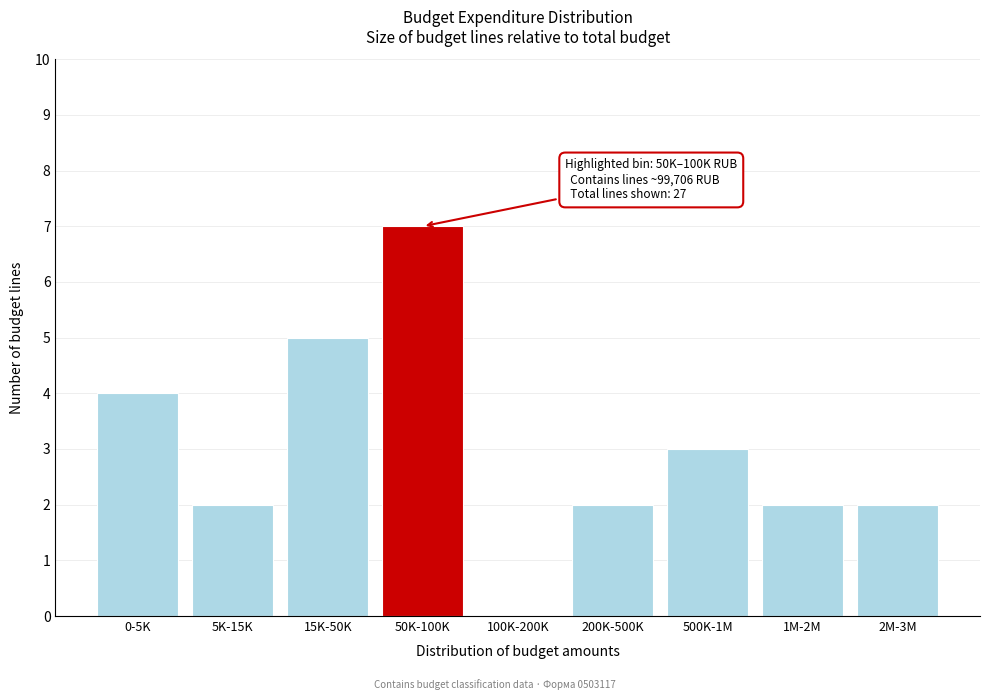

Reading left to right, what are all the values shown in this chart?

0-5K=4	5K-15K=2	15K-50K=5	50K-100K=7	100K-200K=0	200K-500K=2	500K-1M=3	1M-2M=2	2M-3M=2